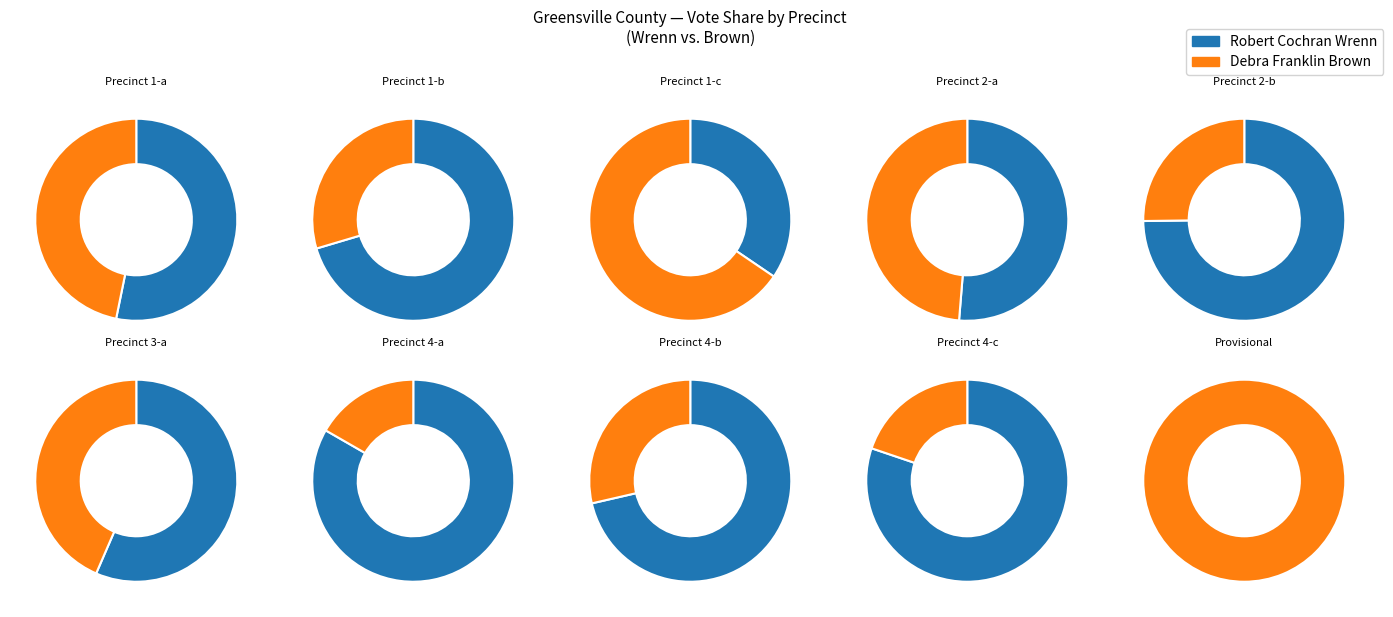

Count the number of slices in the pie.

10